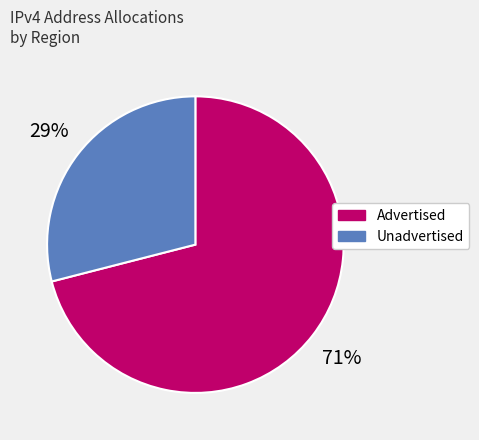

Is the sum of Advertised and Unadvertised greater than half?

Yes